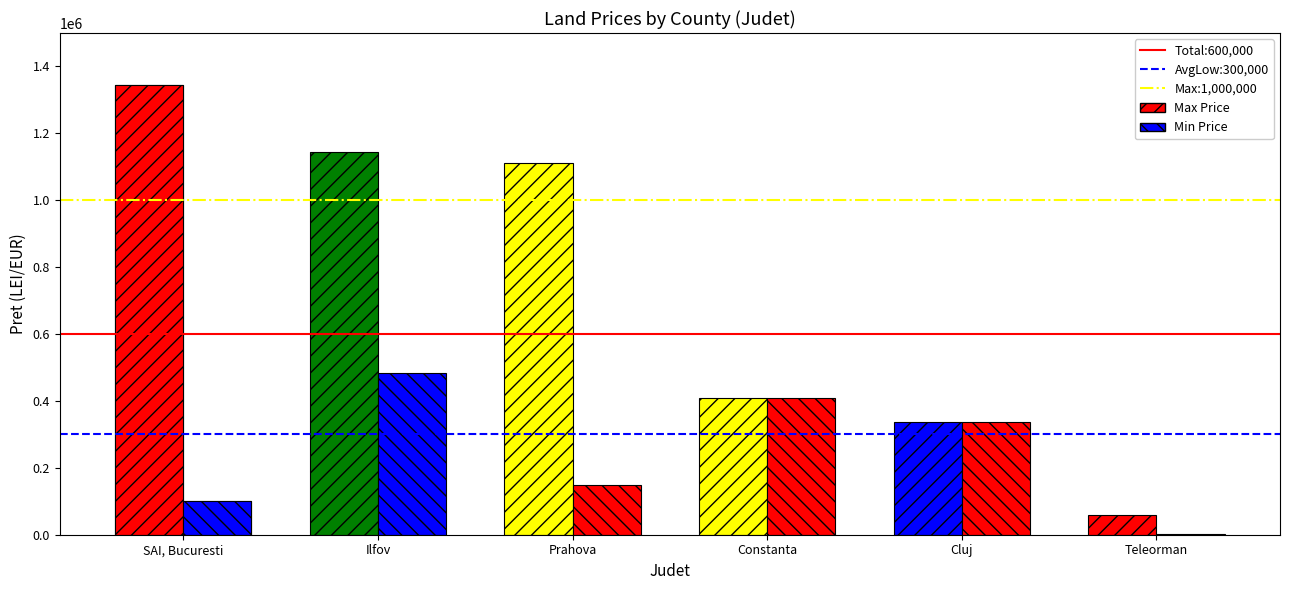

What is the minimum value for Min Price?

3351.6